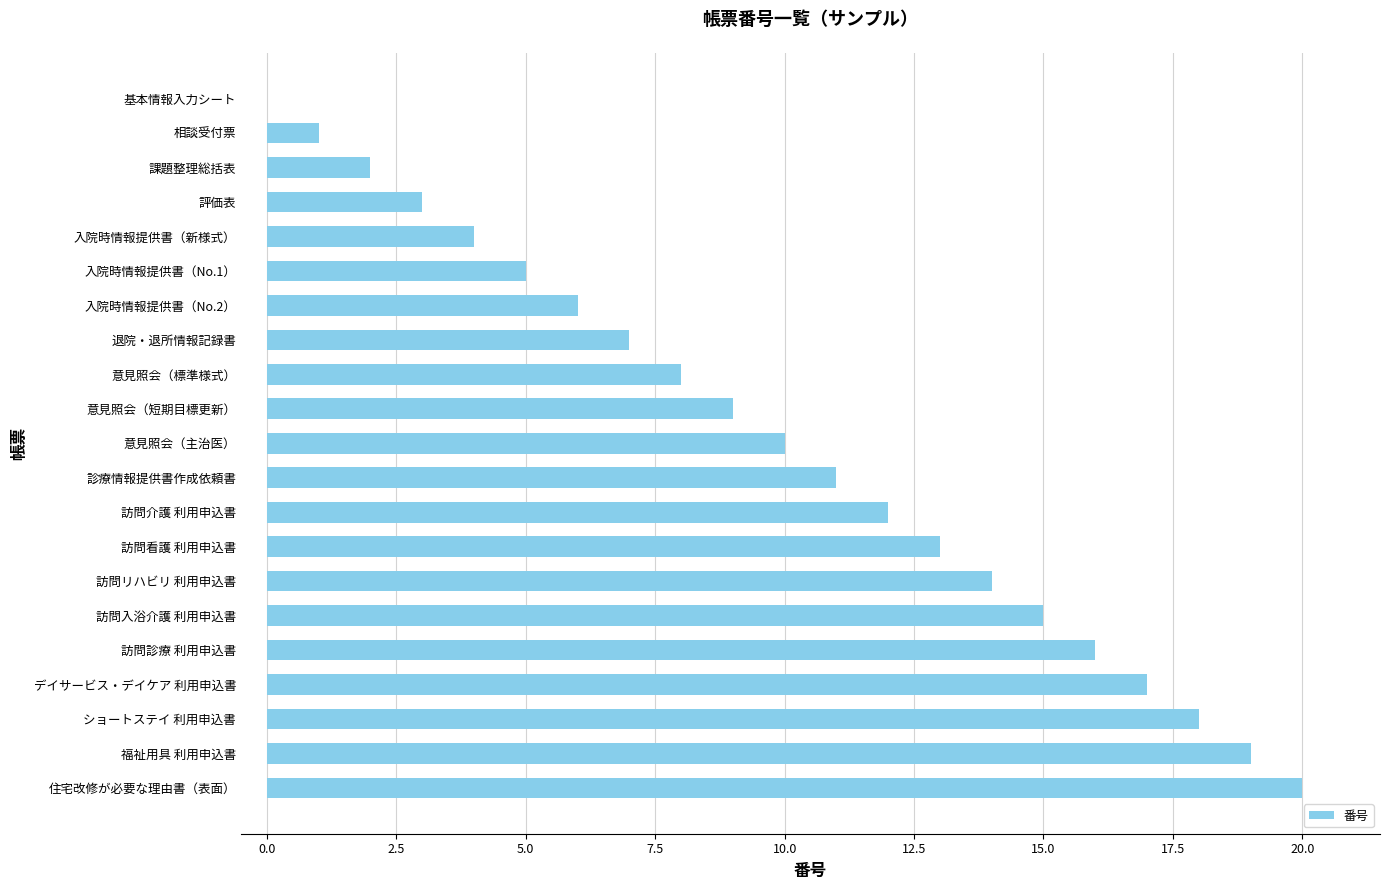

What is the greatest value displayed?

20